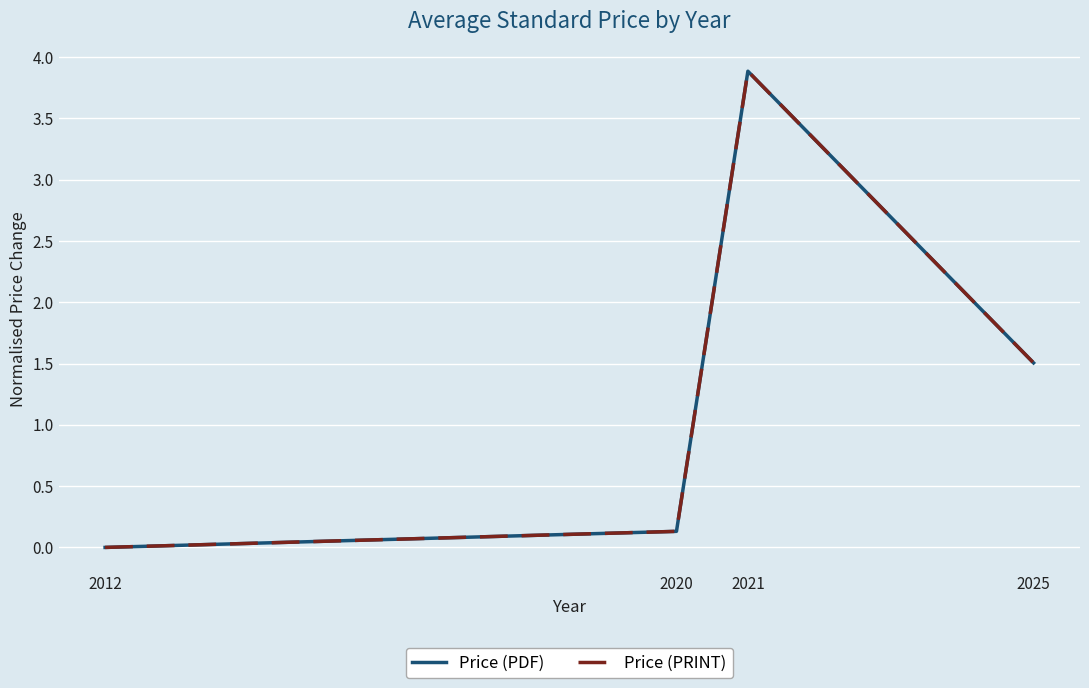

Does the chart display data point markers on the line(s)?

No